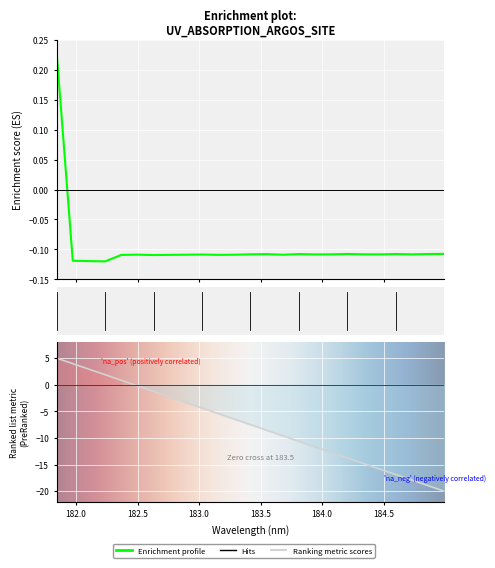

What is the label of the 7th point from the right?

184.2046578328